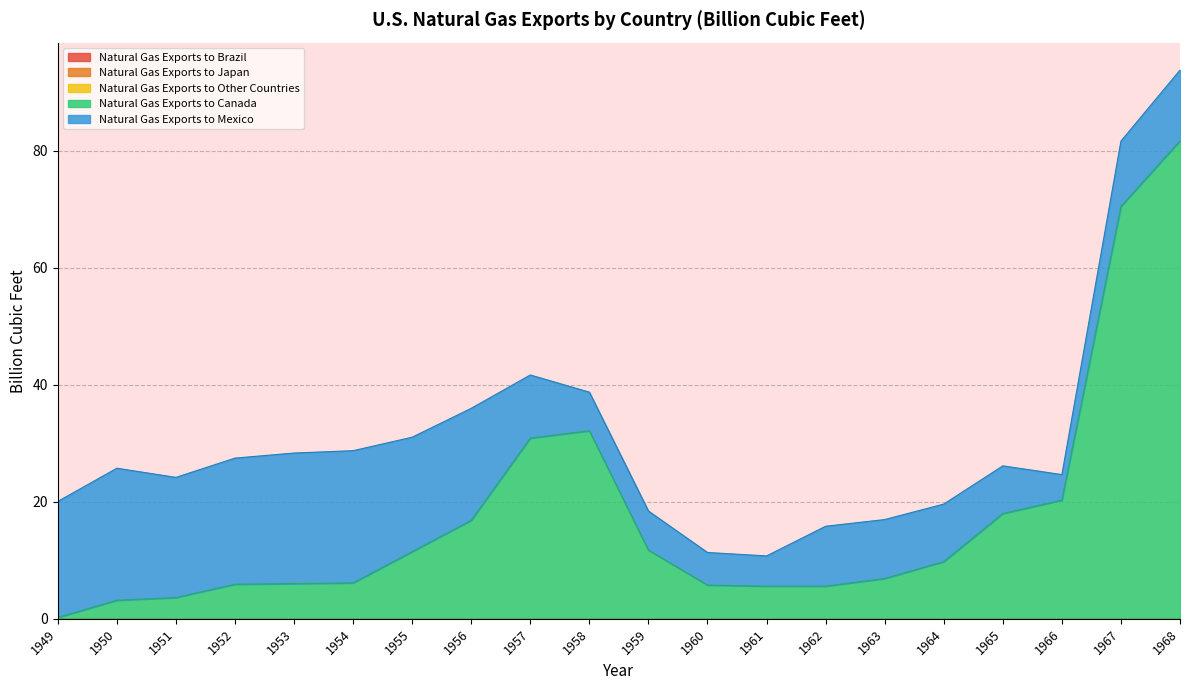

Count the number of data series in this chart.

5